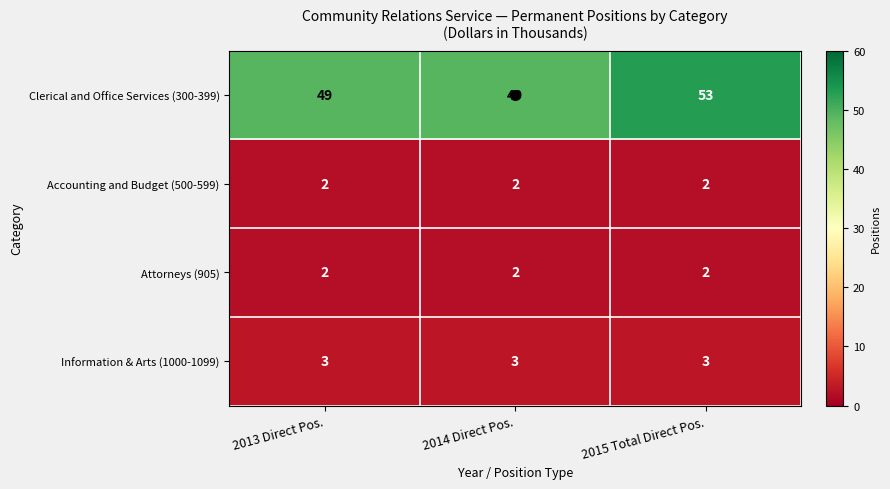

At which category is the sum across all series the highest?

2015 Total Direct Pos.